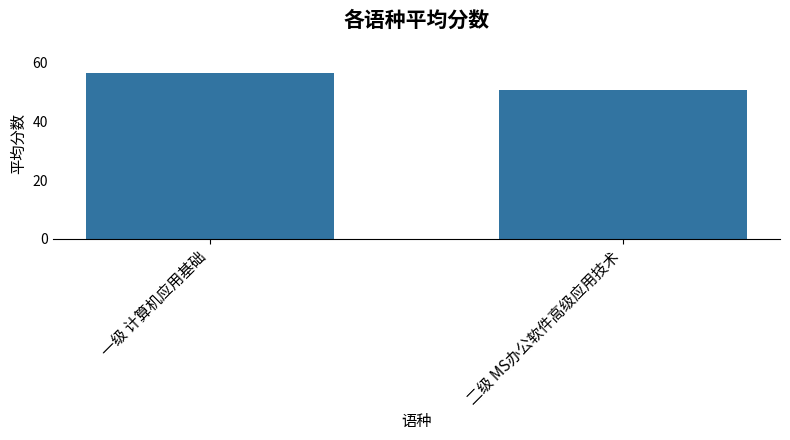

What is the sum of all values?

107.4